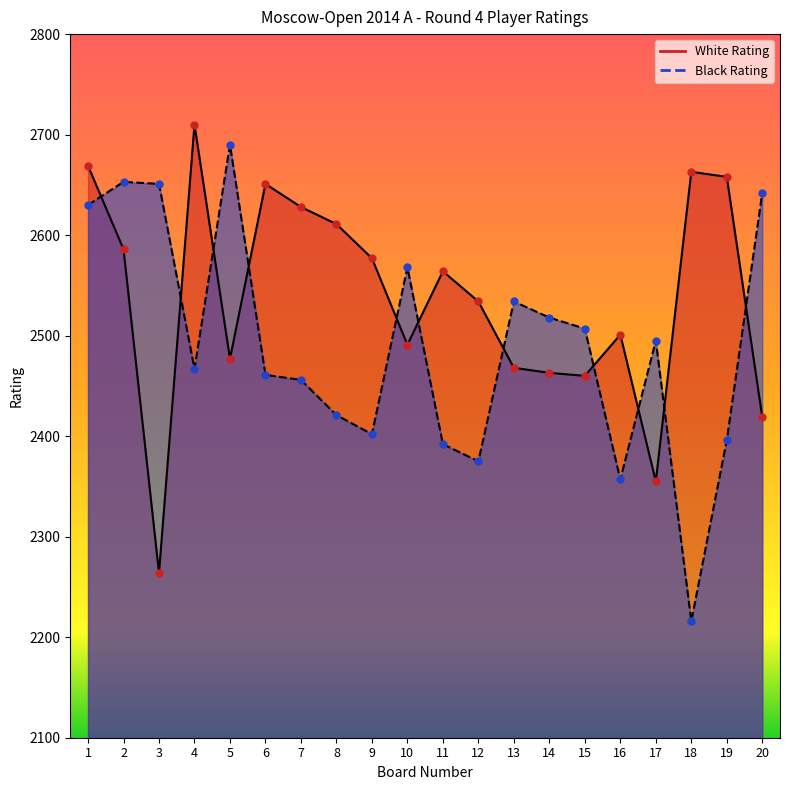

What is the value of the White Rating point at the 10th from the left?

2491